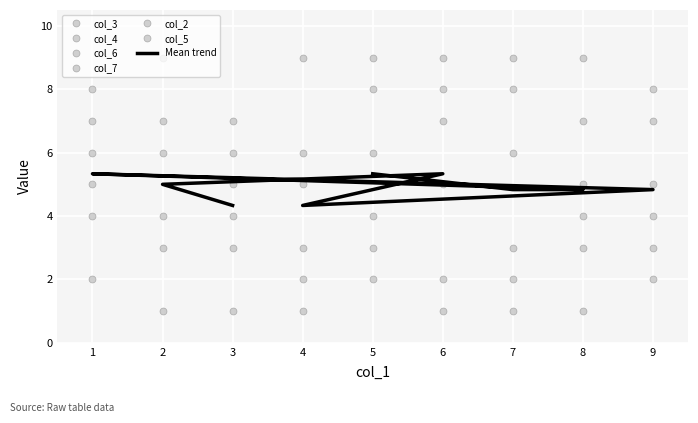

Where is the first local minimum for col_4?

4